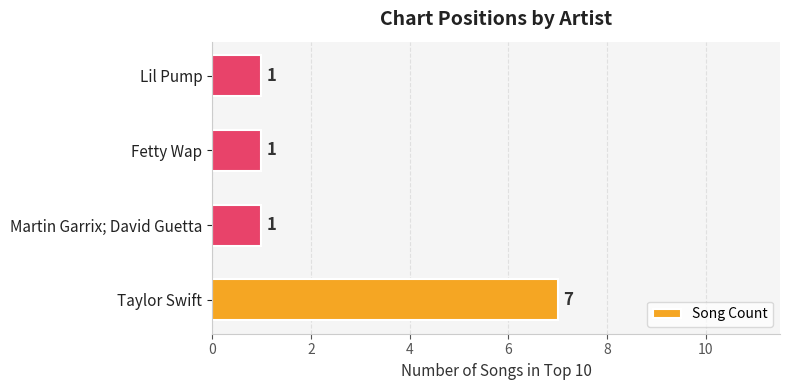

Reading top to bottom, transcribe all the data shown in this chart.

1	1	1	7